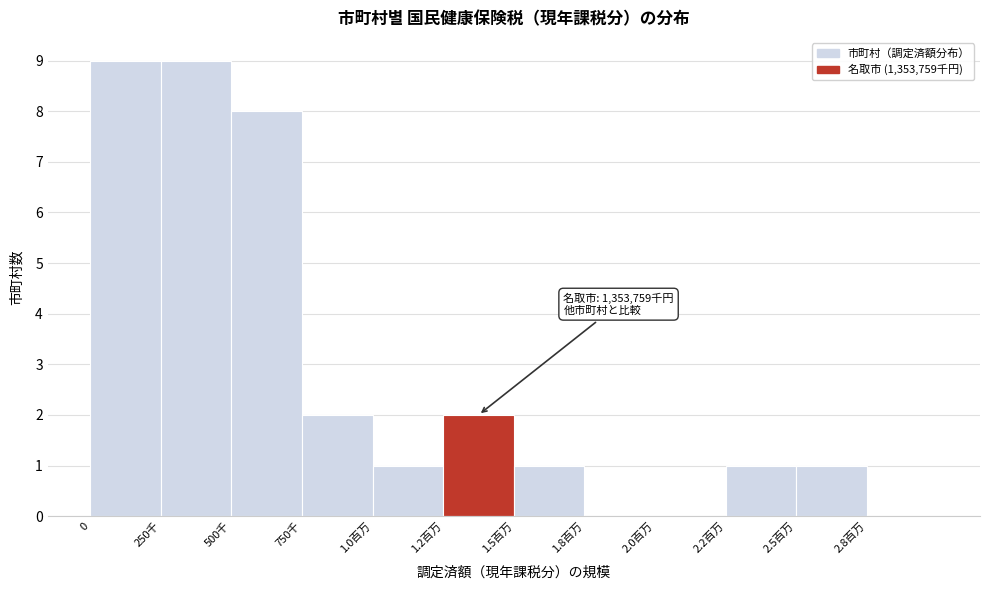

Reading right to left, transcribe all the data shown in this chart.

2.8百万=0	2.5百万=1	2.2百万=1	2.0百万=0	1.8百万=0	1.5百万=1	1.2百万=2	1.0百万=1	750千=2	500千=8	250千=9	0=9